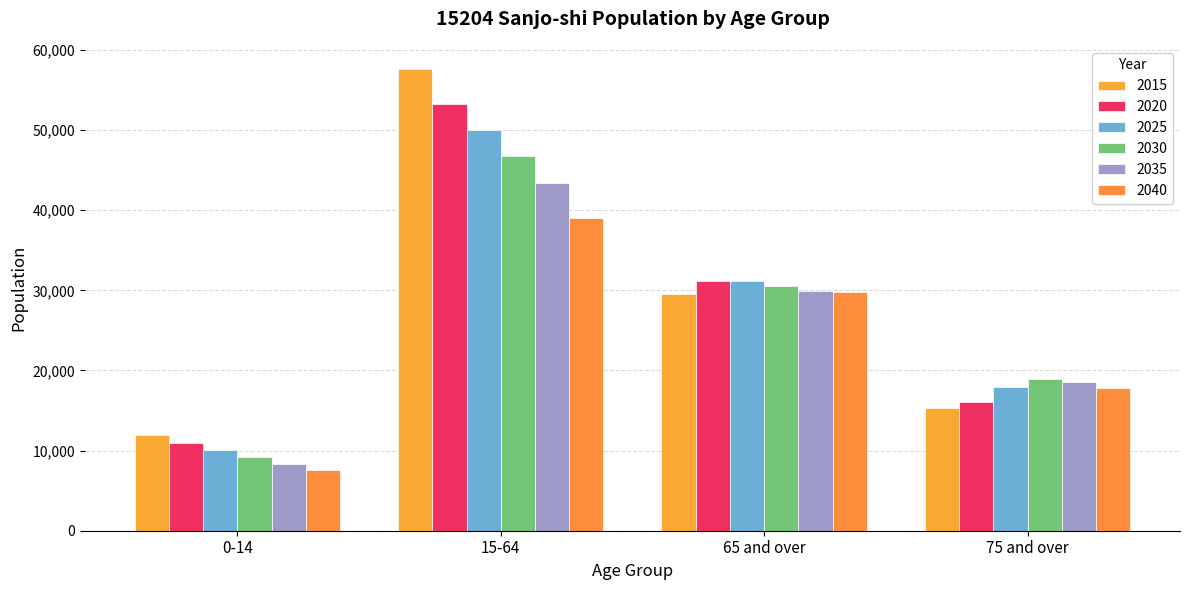

At which label does 2035 first exceed 29911?

15-64